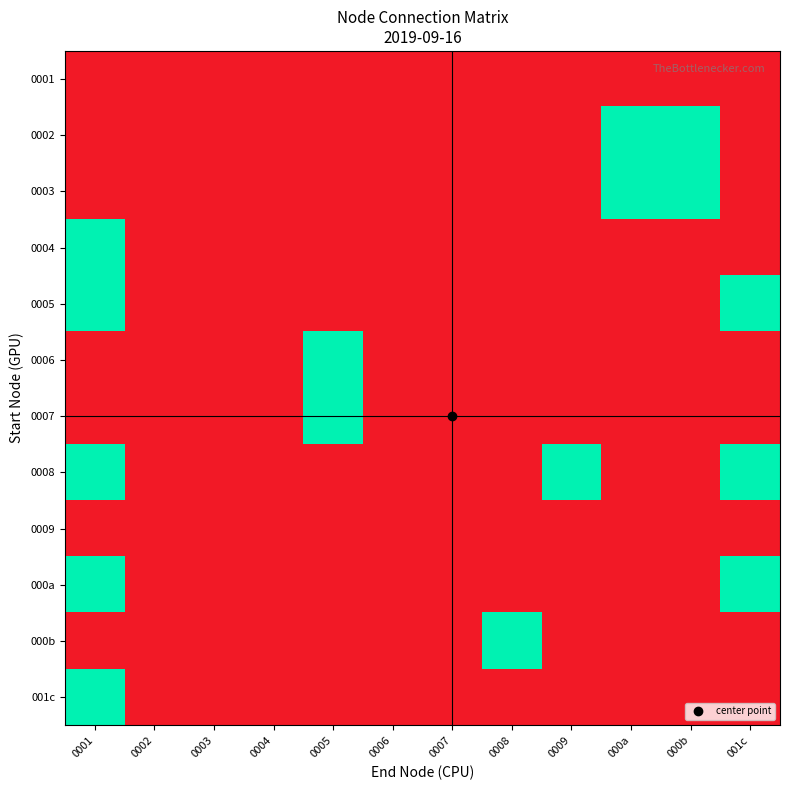

At which category does the chart reach its minimum across all series?

0001